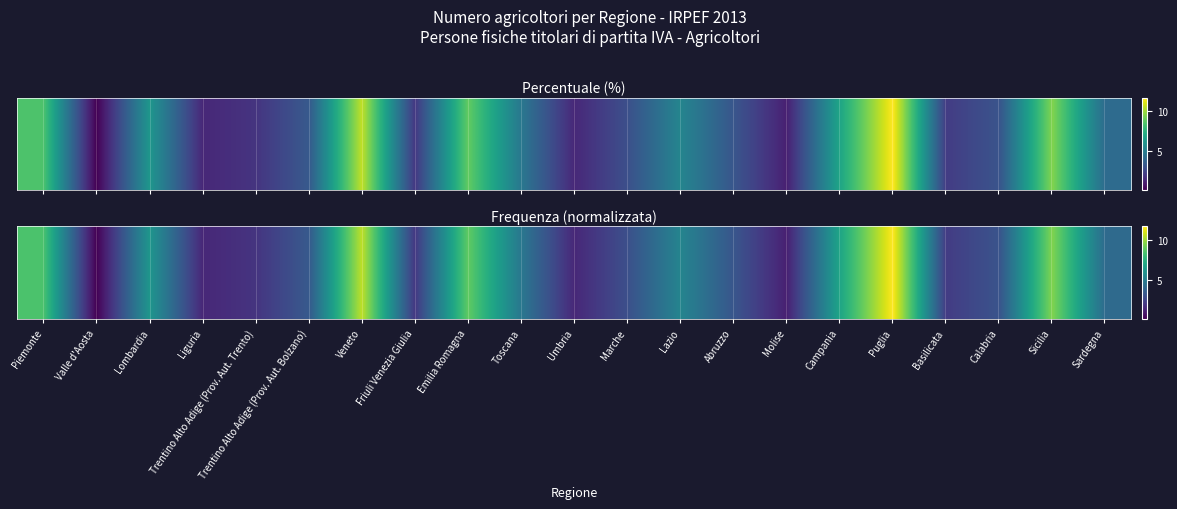

Reading right to left, transcribe all the data shown in this chart.

Sardegna=4.2	Sicilia=9.4	Calabria=3.2	Basilicata=2.2	Puglia=11.6	Campania=6.9	Molise=1.2	Abruzzo=3.2	Lazio=5.4	Marche=3.0	Umbria=1.5	Toscana=4.8	Emilia Romagna=8.8	Friuli Venezia Giulia=2.1	Veneto=10.5	Trentino Alto Adige (Prov. Aut. Bolzano)=3.4	Trentino Alto Adige (Prov. Aut. Trento)=2.0	Liguria=1.5	Lombardia=6.2	Valle d'Aosta=0.2	Piemonte=8.4